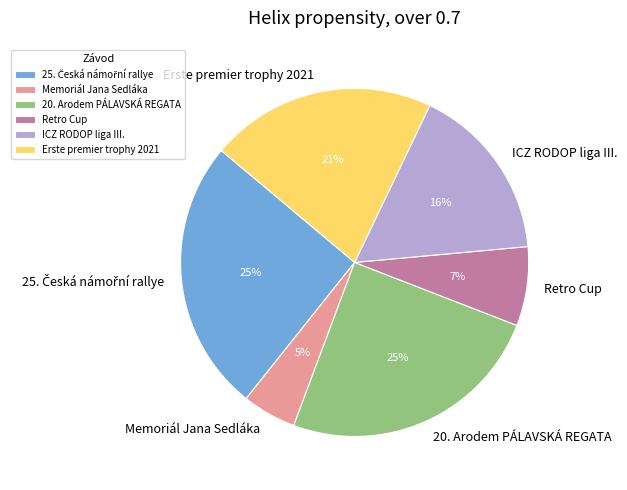

What is the ratio of the value at ICZ RODOP liga III. to the value at Erste premier trophy 2021?

0.8